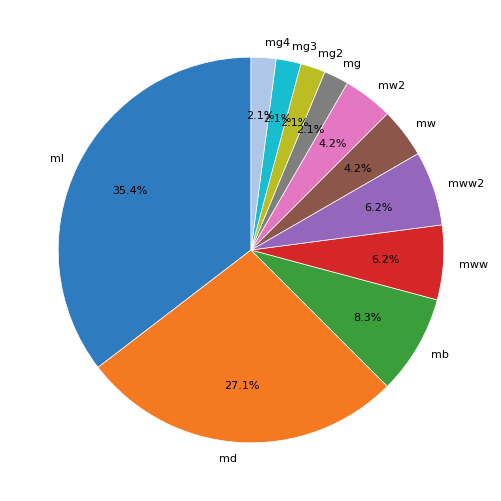

To the nearest percent, what is the difference between the largest and smallest slice percentages?

33%